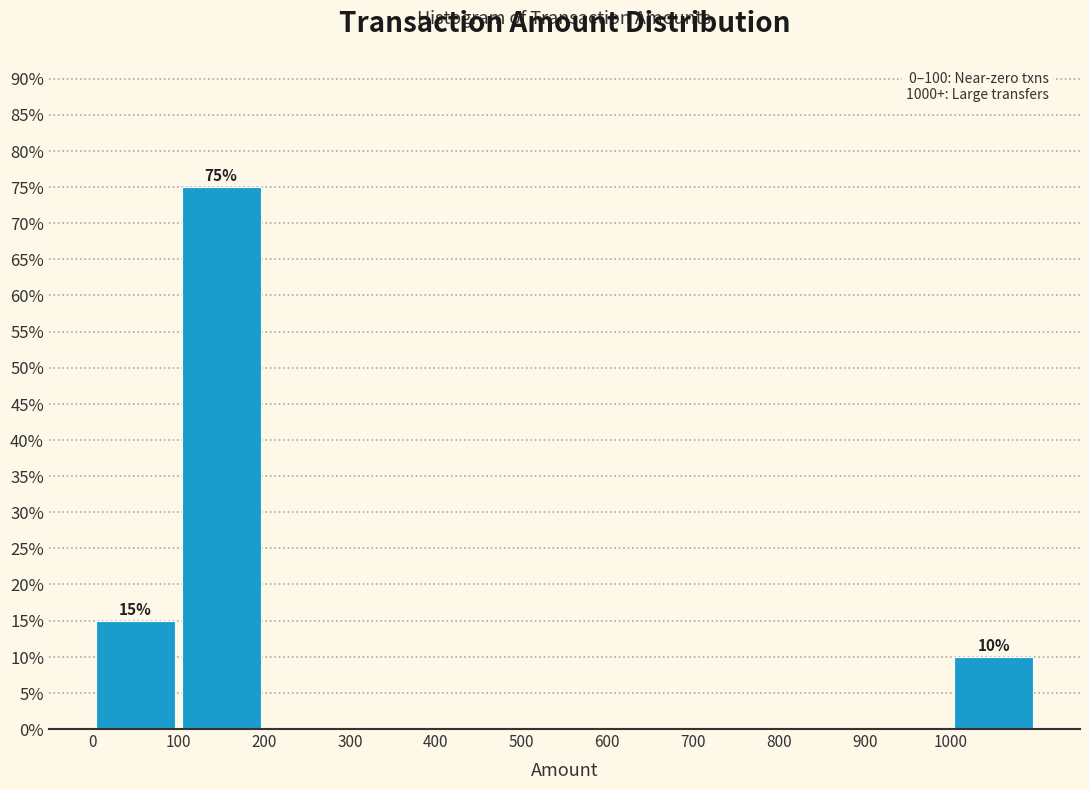

Which range on the x-axis has the tallest bar?

100 to 200